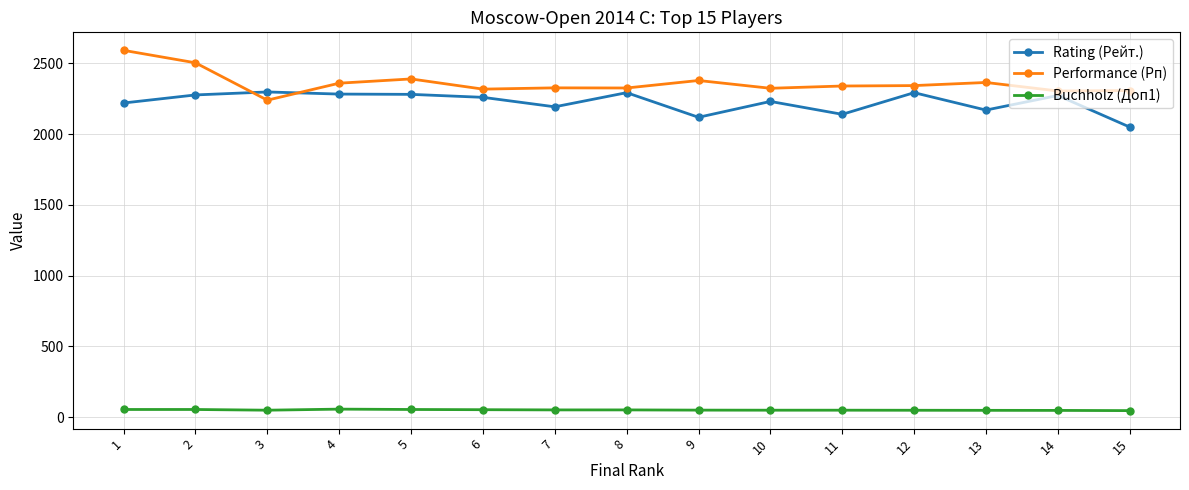

Does the chart display data point markers on the line(s)?

Yes